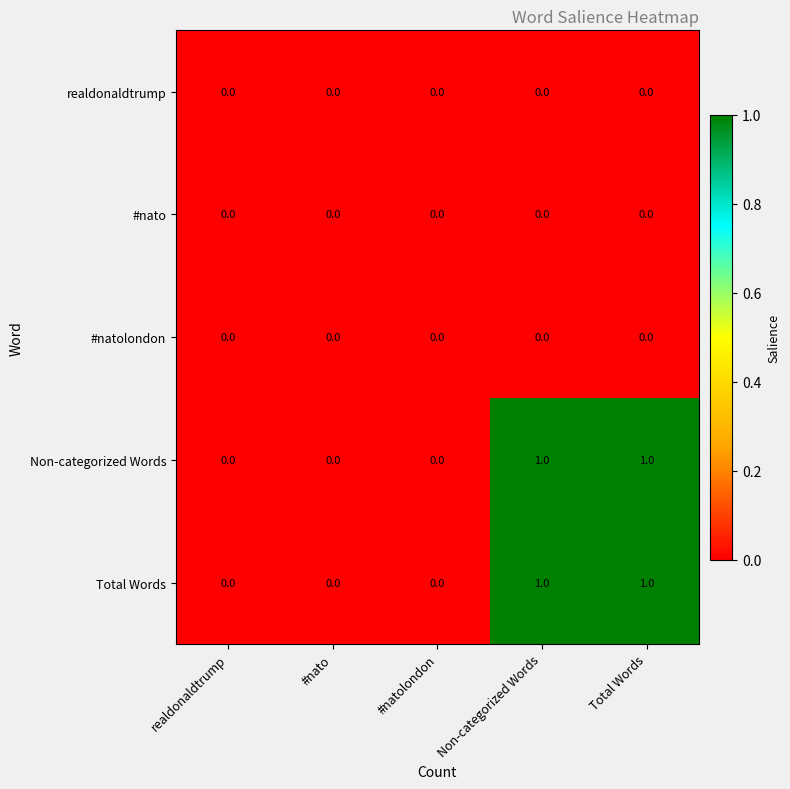

The value of #natolondon at Non-categorized Words is 0. True or false?

True